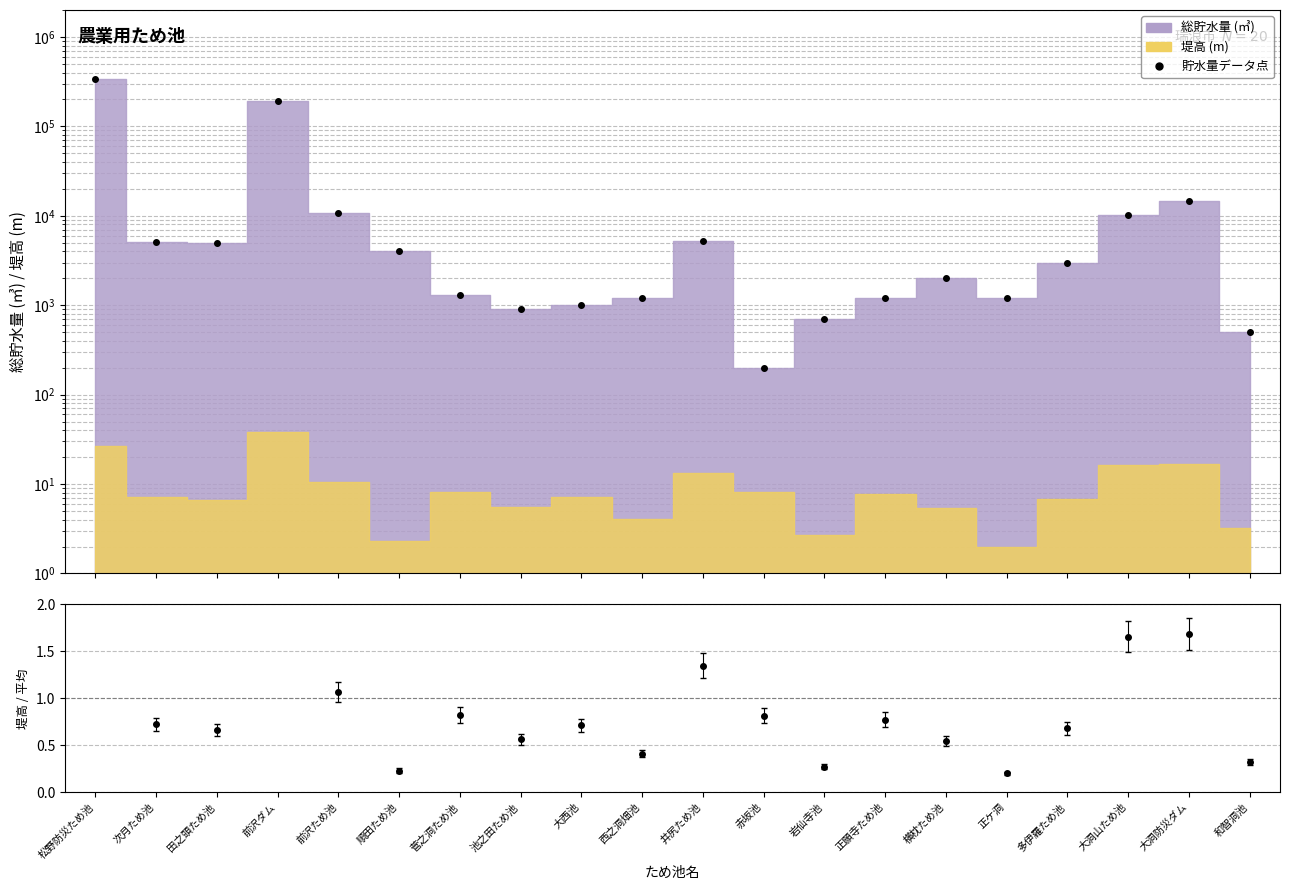

Reading right to left, list all the values displayed in this chart.

500	14500	10200	3000	1200	2000	1200	700	200	5200	1200	1000	900	1300	4000	10700	190000	5000	5100	340000